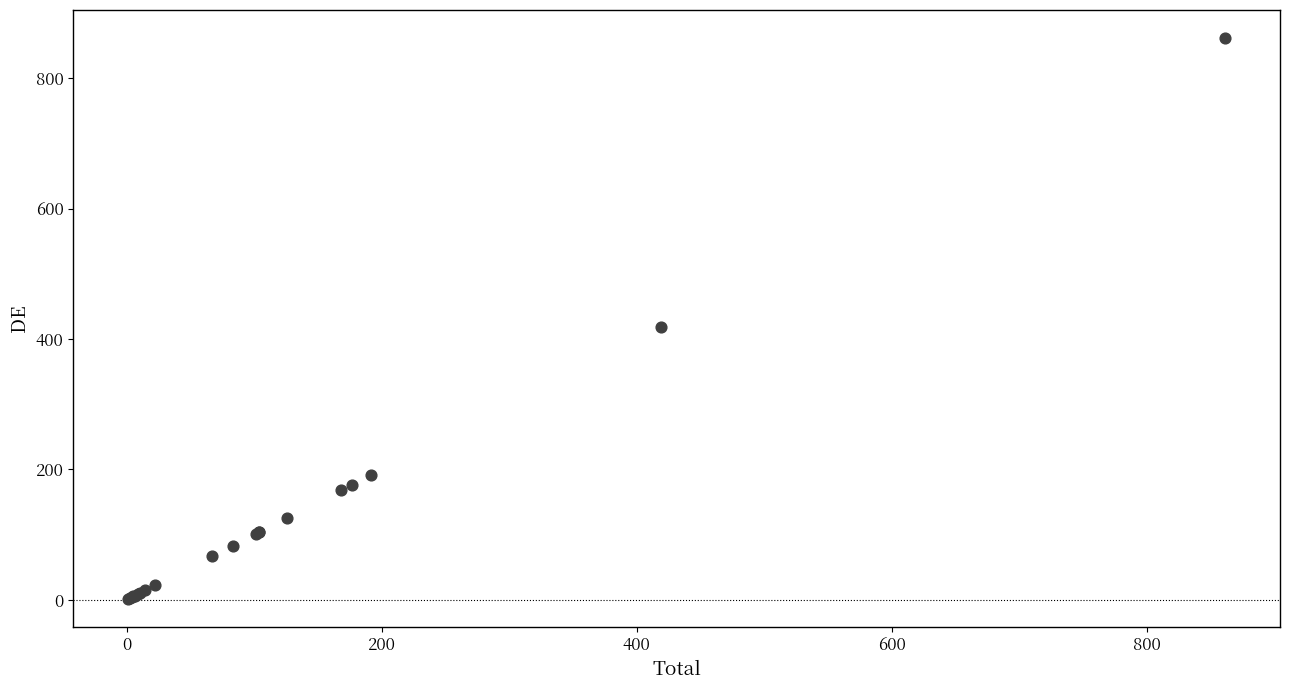

What Y value in the scatter plot is closest to 431?

419.0